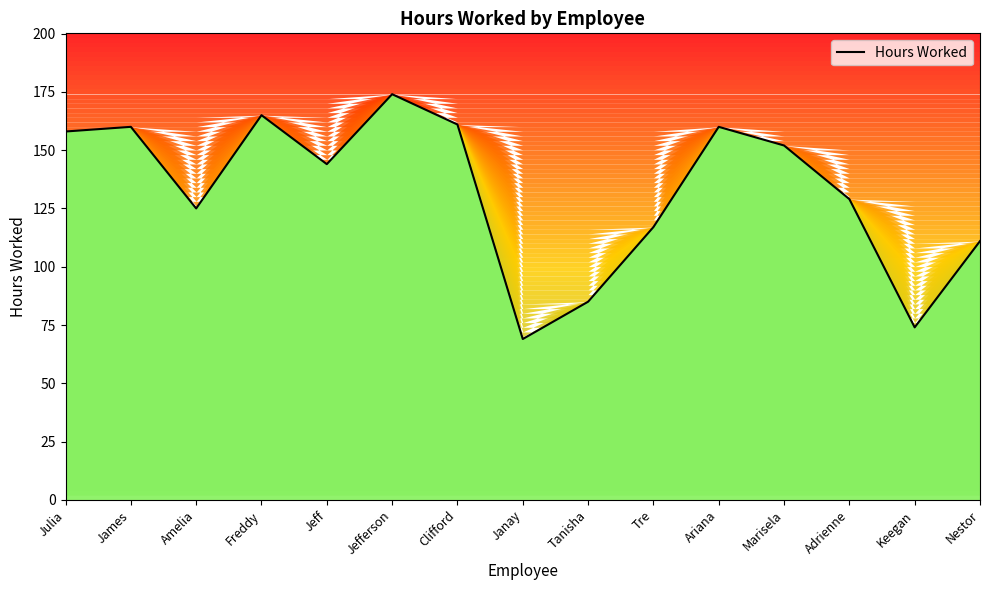

Which category has the lowest value across all series?

Janay